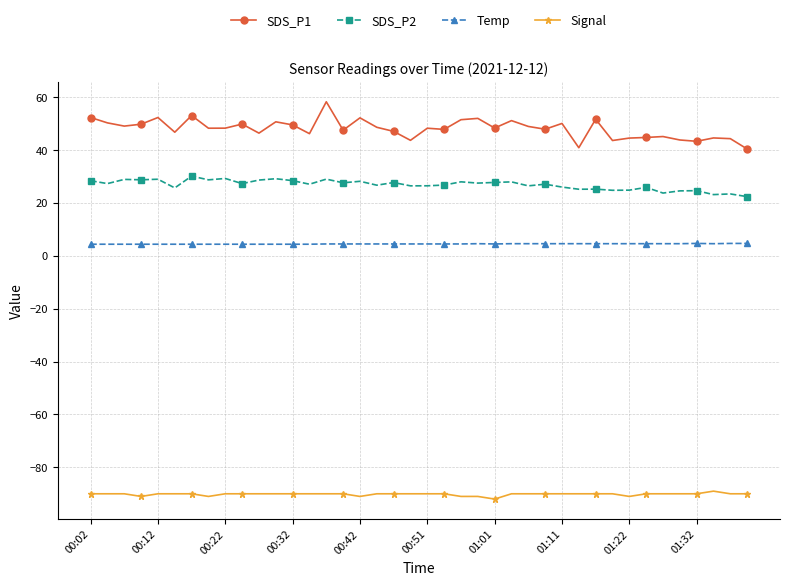

How many categories are shown in the chart?

40